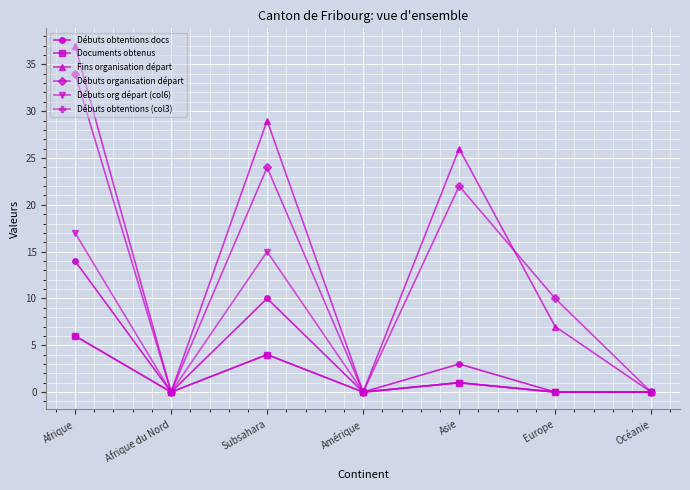

Is this an area chart (filled region under the line)?

No